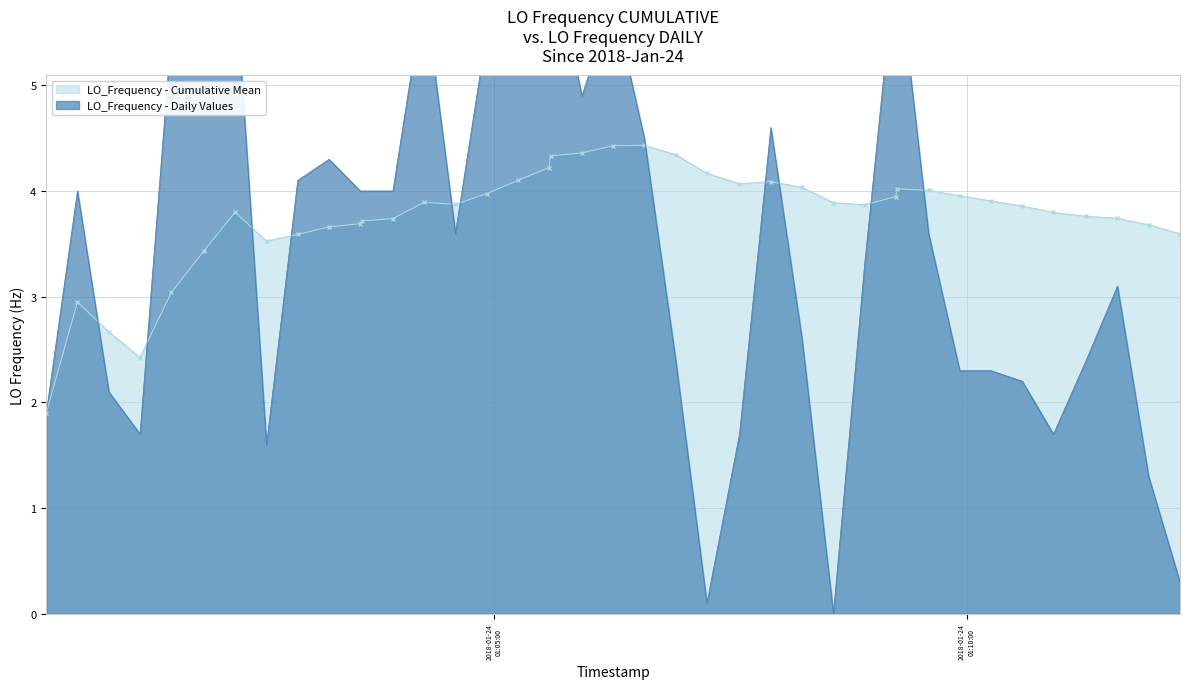

What is the lowest value of the LO_Frequency - Cumulative Mean series?

1.9